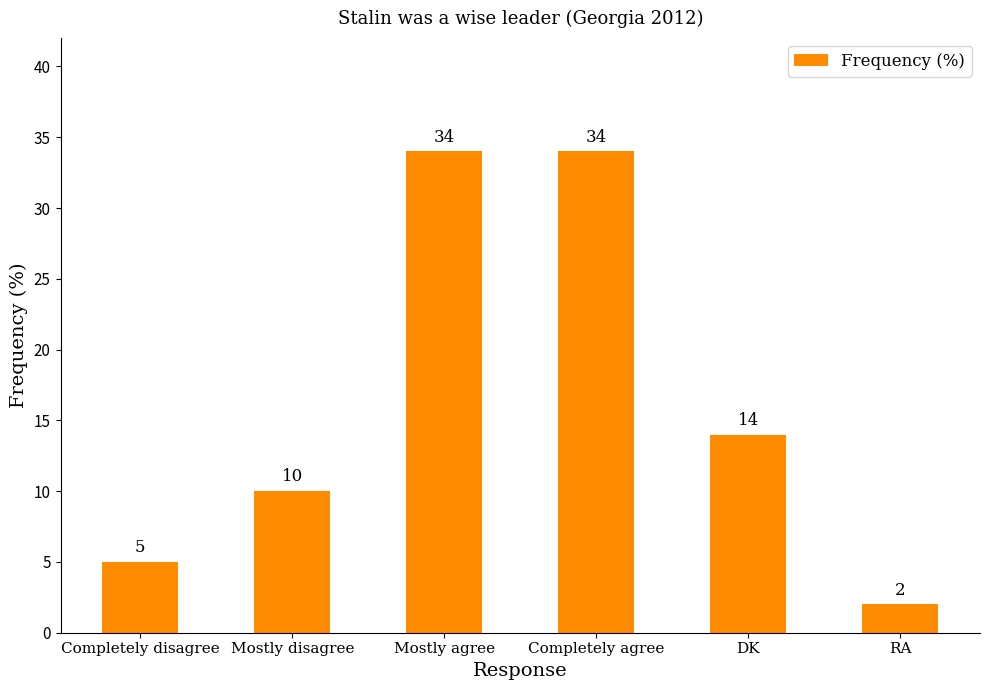

Is it true that the value at Mostly disagree is 18?

False